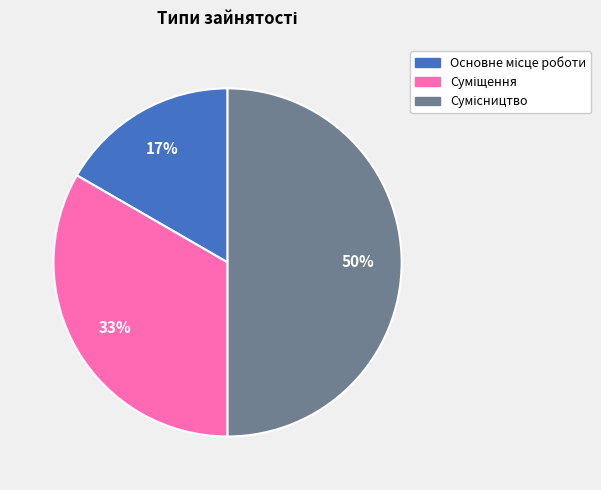

To the nearest percent, what is the difference between the largest and smallest slice percentages?

33%